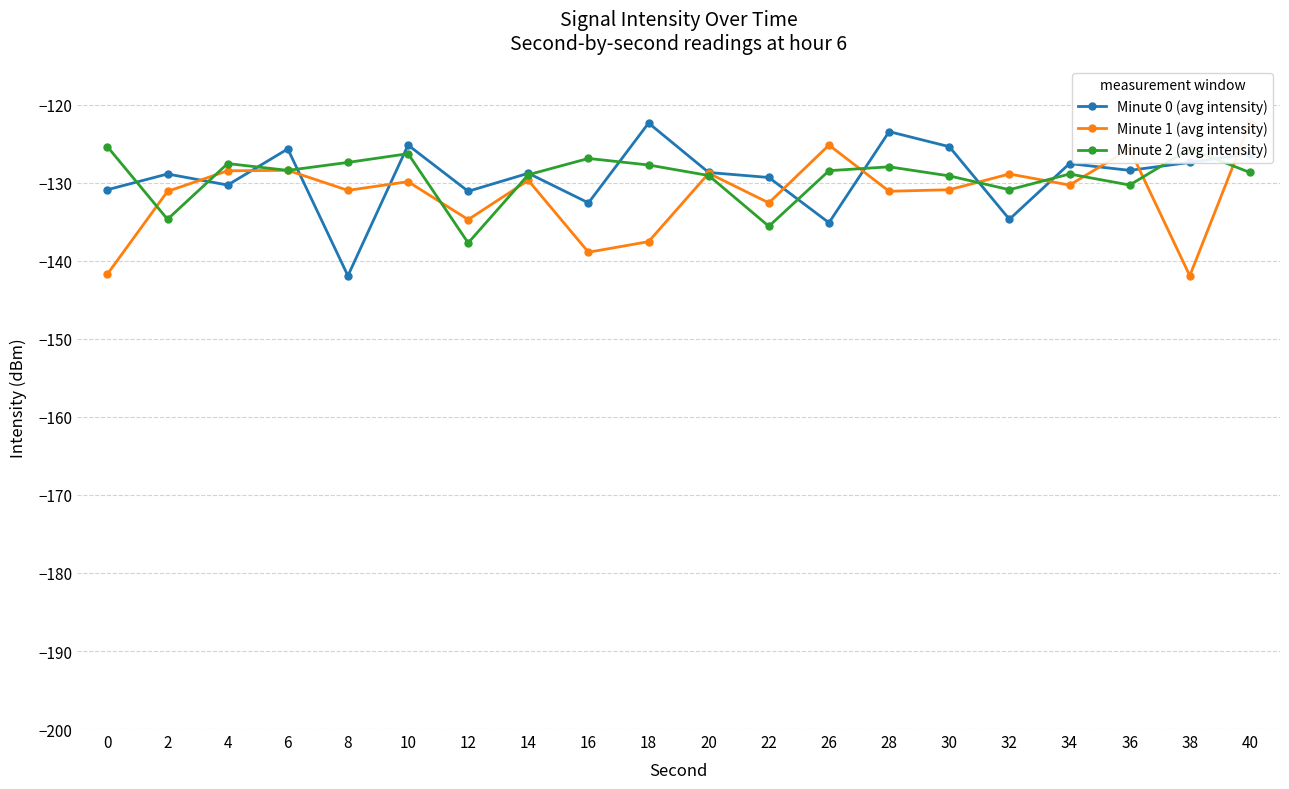

What is the average value of the Minute 0 (avg intensity) series?

-129.2